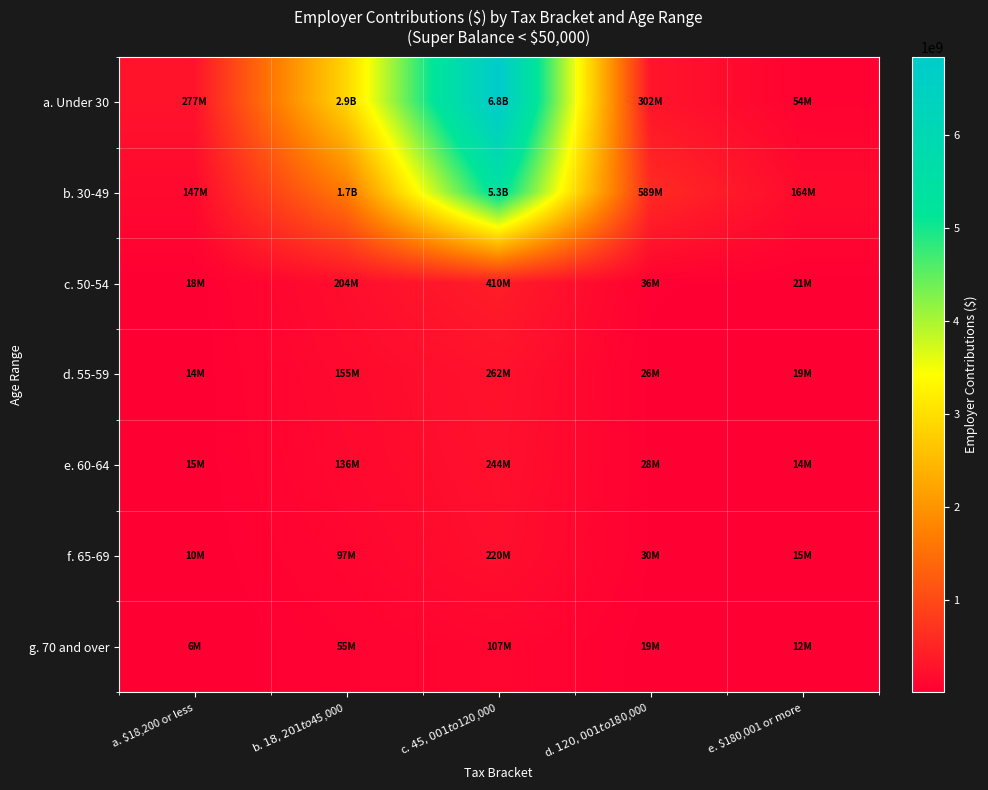

What is the total value across all series at c. $45,001 to $120,000?

13430883184.1